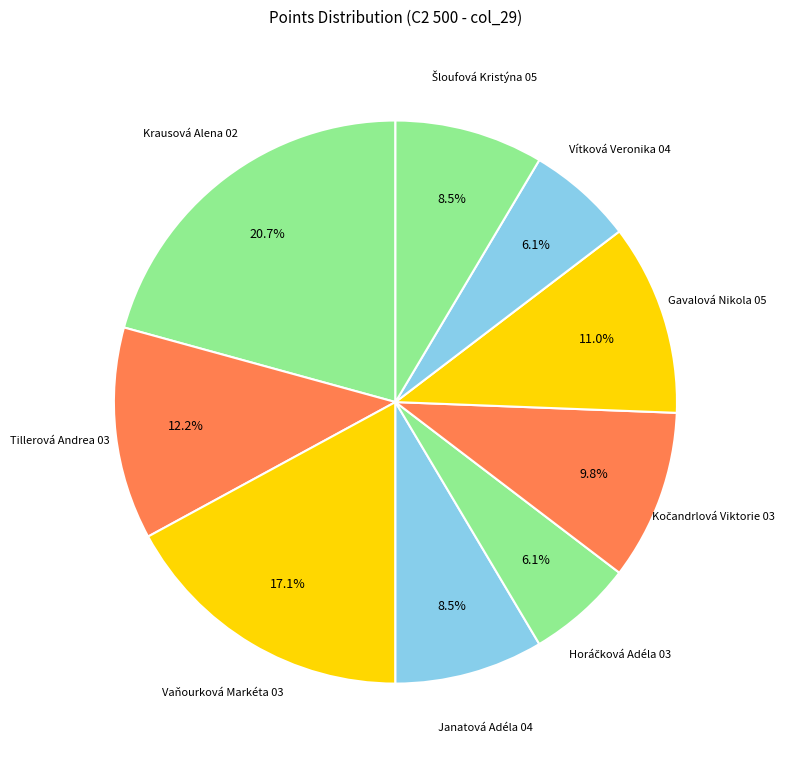

Which has a higher value, Vaňourková Markéta 03 or Janatová Adéla 04?

Vaňourková Markéta 03